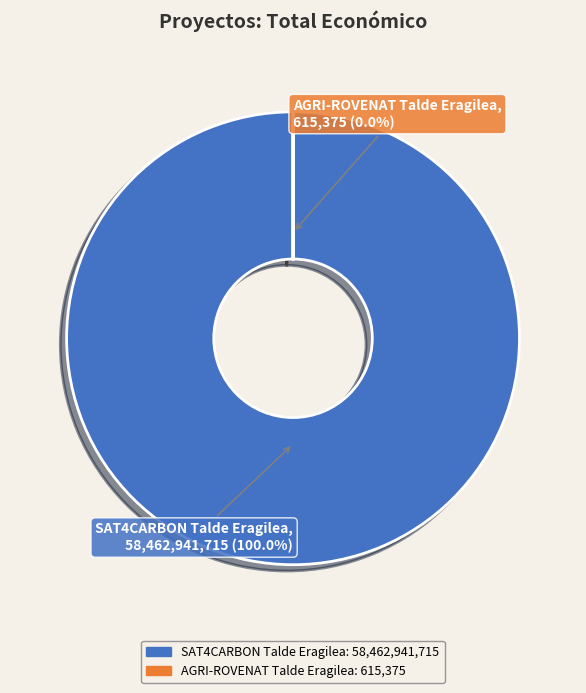

What is the smallest slice in the pie chart?

AGRI-ROVENAT Talde Eragilea